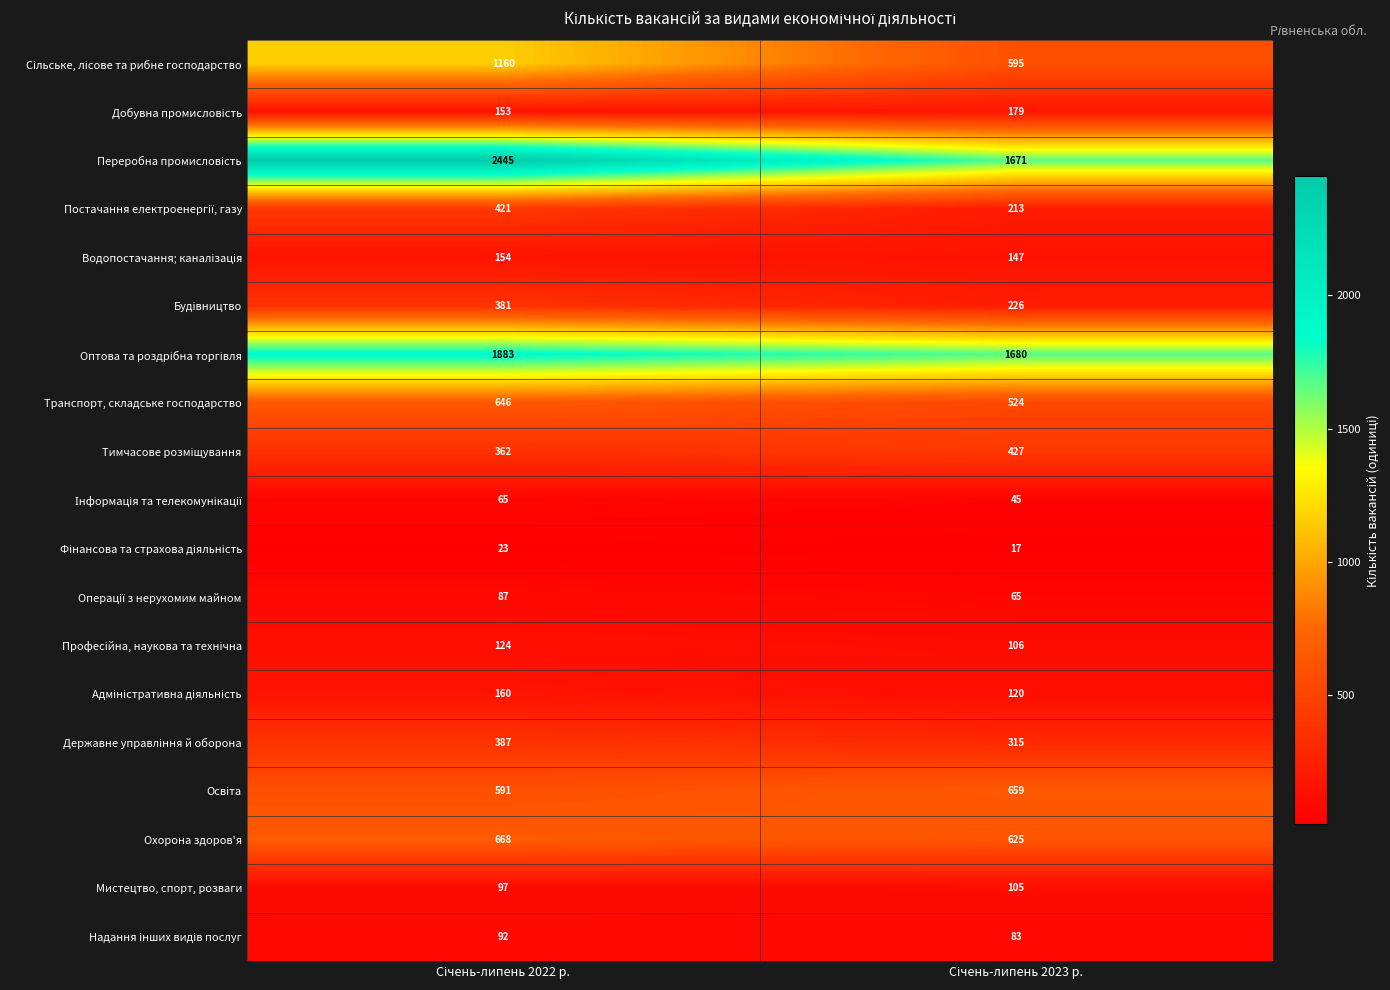

What is the greatest value displayed?

2445